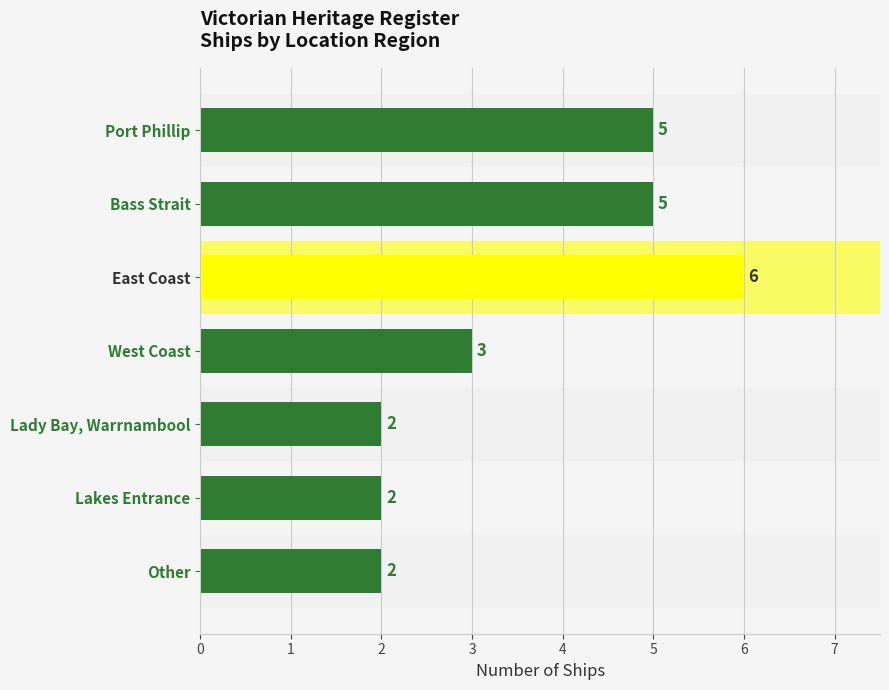

What is the label of the 3rd bar from the top?

East Coast